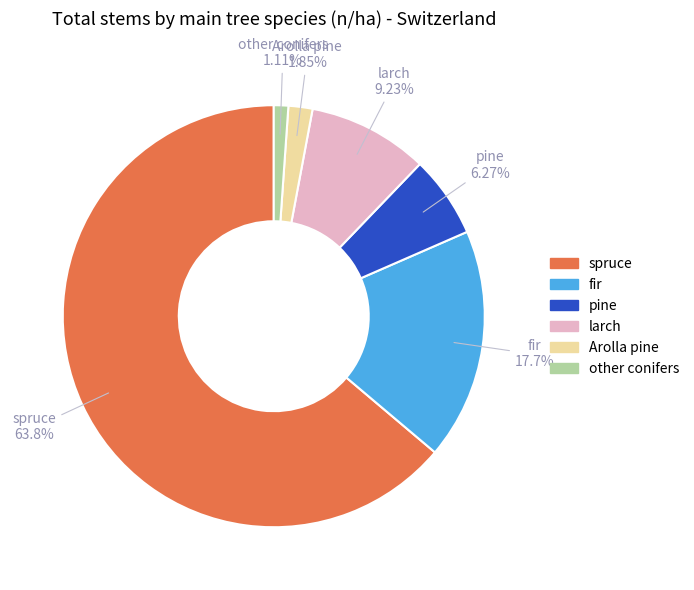

Is the sum of larch and spruce greater than half?

Yes